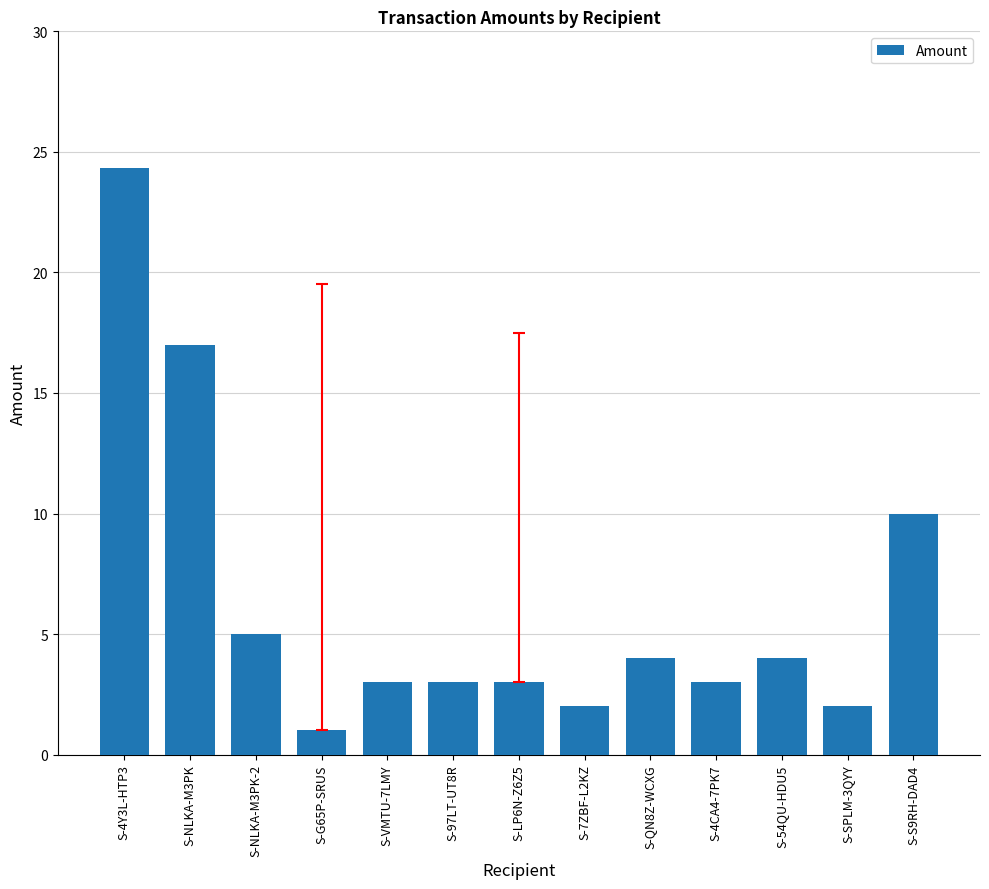

Reading right to left, extract all data points from this chart.

S-S9RH-DAD4=10.0	S-SPLM-3QYY=2.0	S-54QU-HDU5=4.0	S-4CA4-7PK7=3.0	S-QN8Z-WCXG=4.0	S-7ZBF-L2KZ=2.0	S-LP6N-Z6Z5=3.0	S-97LT-UT8R=3.0	S-VMTU-7LMY=3.0	S-G65P-SRUS=1.0	S-NLKA-M3PK-2=5.0	S-NLKA-M3PK=17.0	S-4Y3L-HTP3=24.3